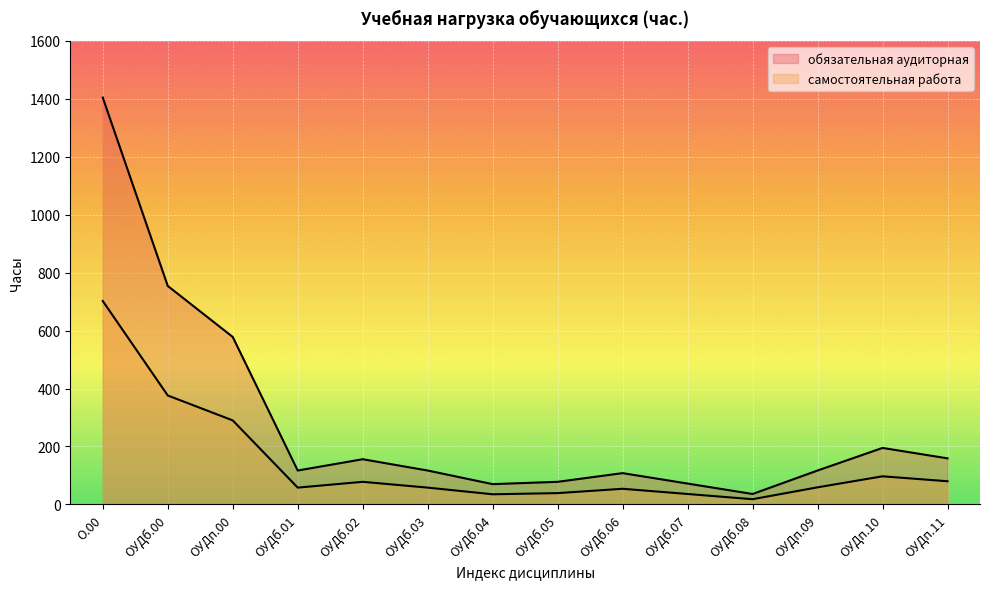

List the series in order of their peak value, lowest first.

самостоятельная работа, обязательная аудиторная